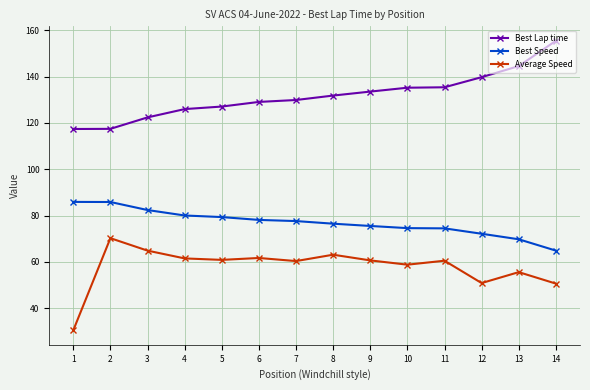

What is the highest value of the Best Speed series?

85.9